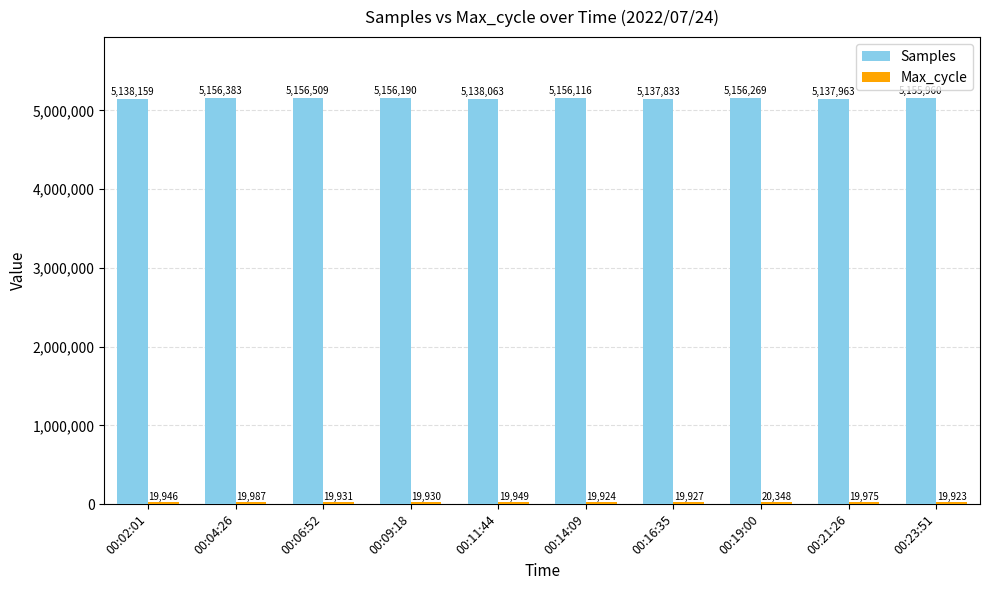

The value of Samples at 00:02:01 is 5138159. True or false?

True